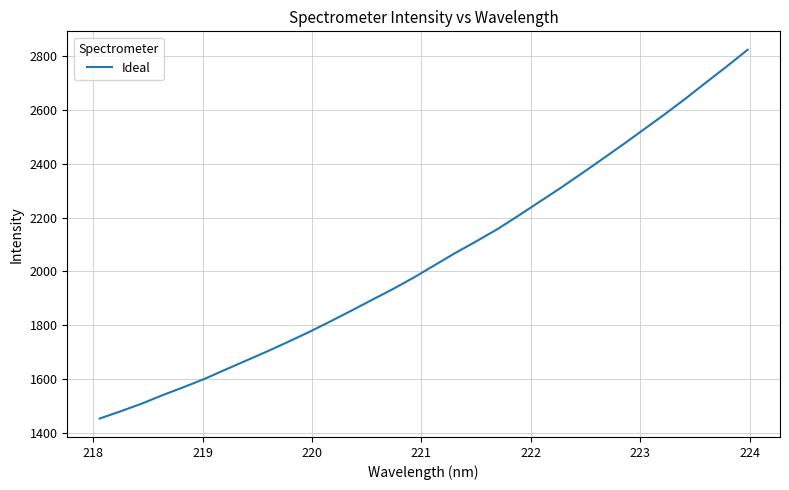

What is the difference between the maximum and minimum values?

1371.8